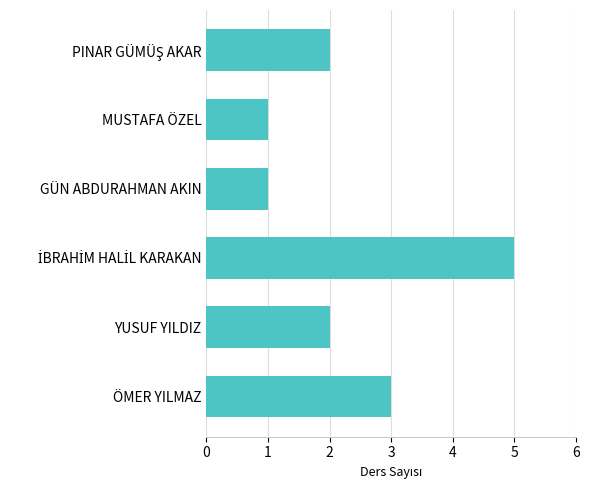

Reading bottom to top, extract all data points from this chart.

3	2	5	1	1	2